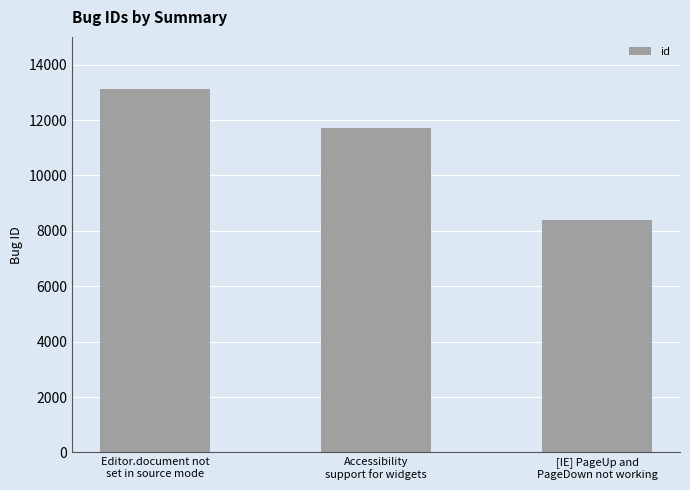

What is the ratio of the value at Accessibility
support for widgets to the value at [IE] PageUp and
PageDown not working?

1.4